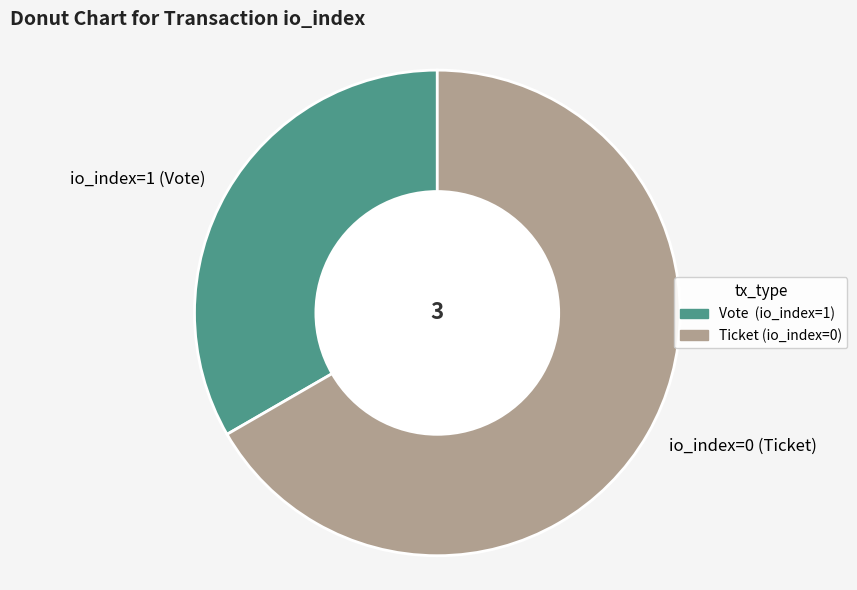

The io_index=1 (Vote) slice represents 33% of the pie. True or false?

True